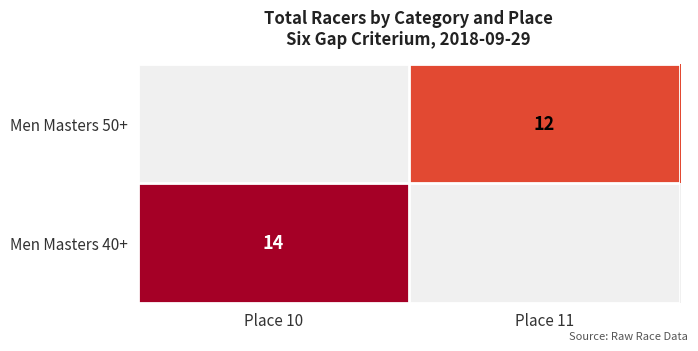

Is the value of Men Masters 40+ at Place 10 greater than the value of Men Masters 50+ at Place 11?

Yes